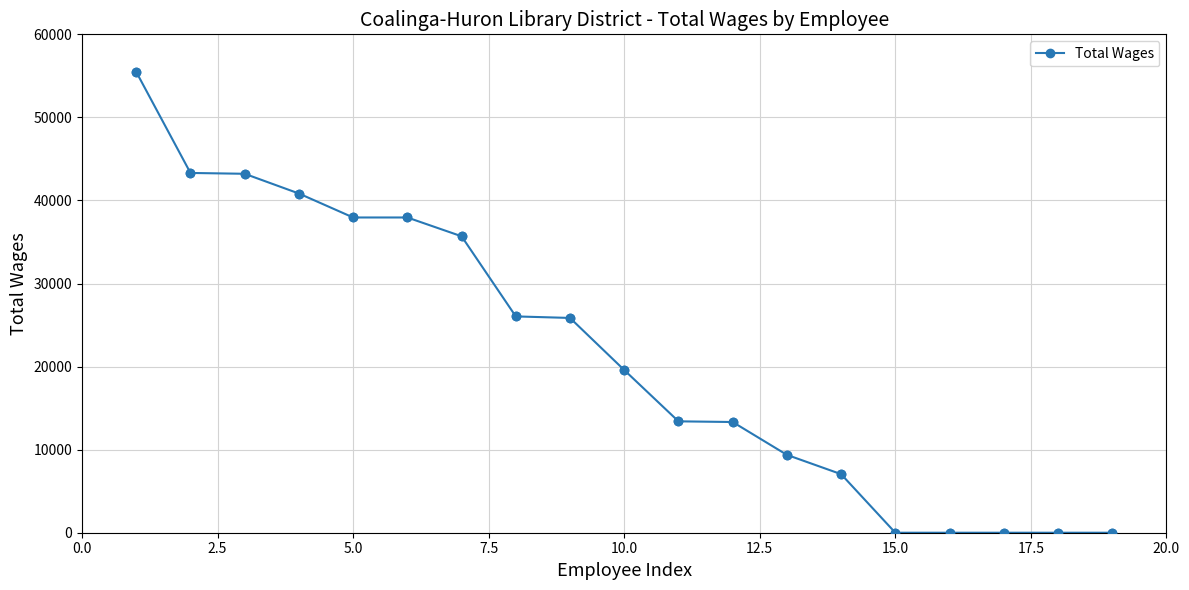

What is the difference between the maximum and minimum values?

55474